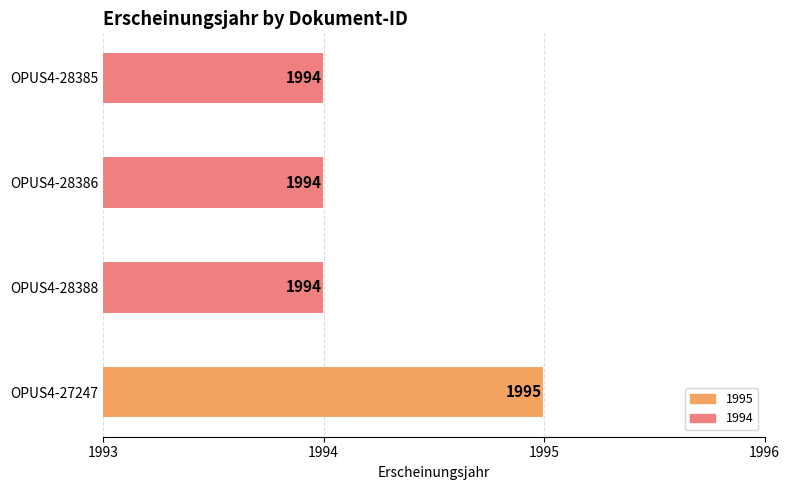

How many categories are shown in the chart?

4